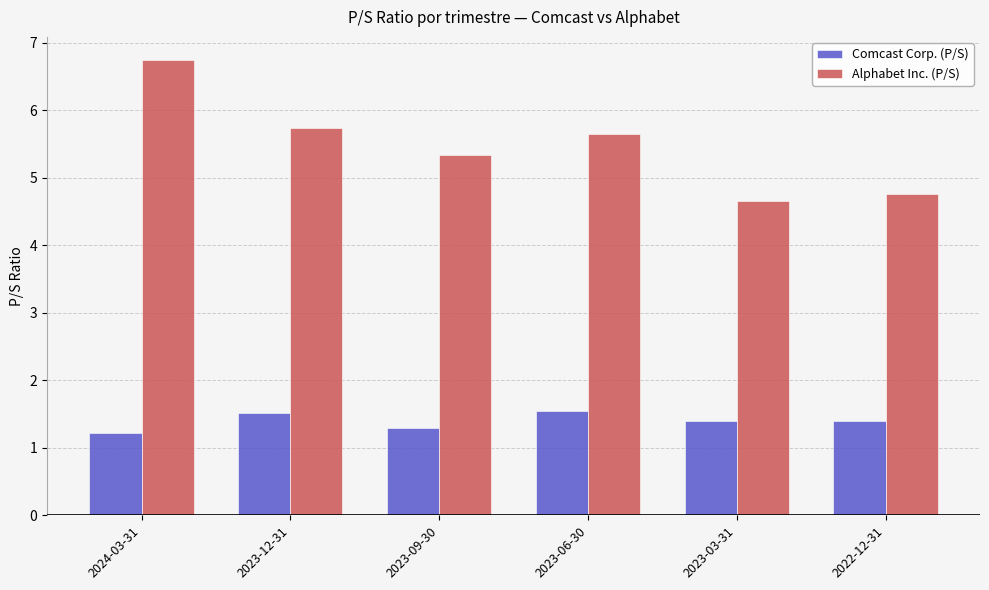

Reading left to right, list all the values displayed in this chart.

Comcast Corp. (P/S): 1.2	1.5	1.3	1.6	1.4	1.4
Alphabet Inc. (P/S): 6.8	5.7	5.3	5.7	4.7	4.8